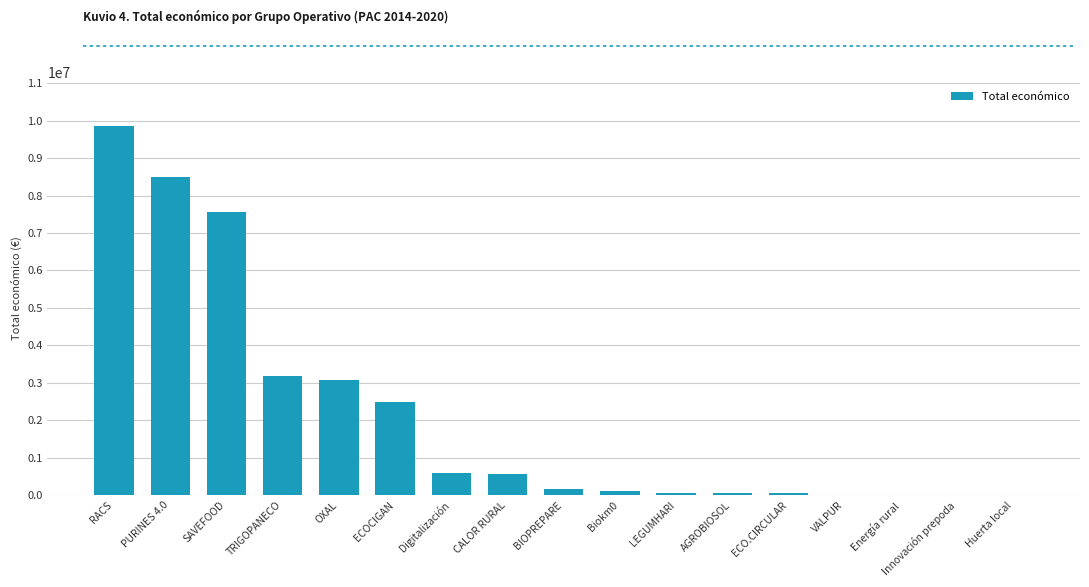

Which has a higher value, Energía rural or PURINES 4.0?

PURINES 4.0